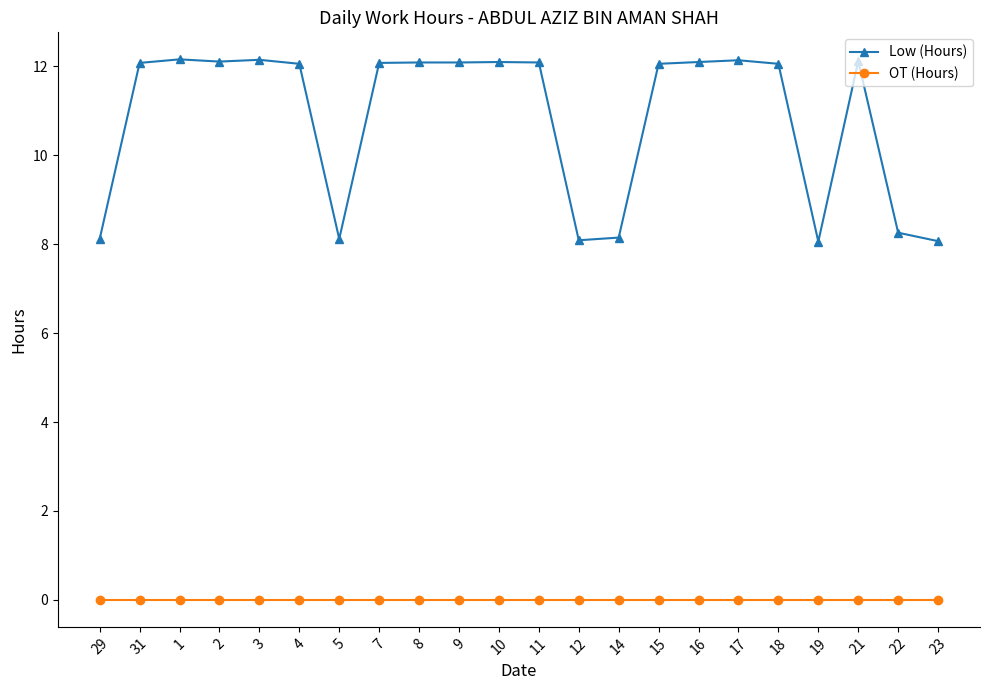

What is the label of the 4th point from the left?

2